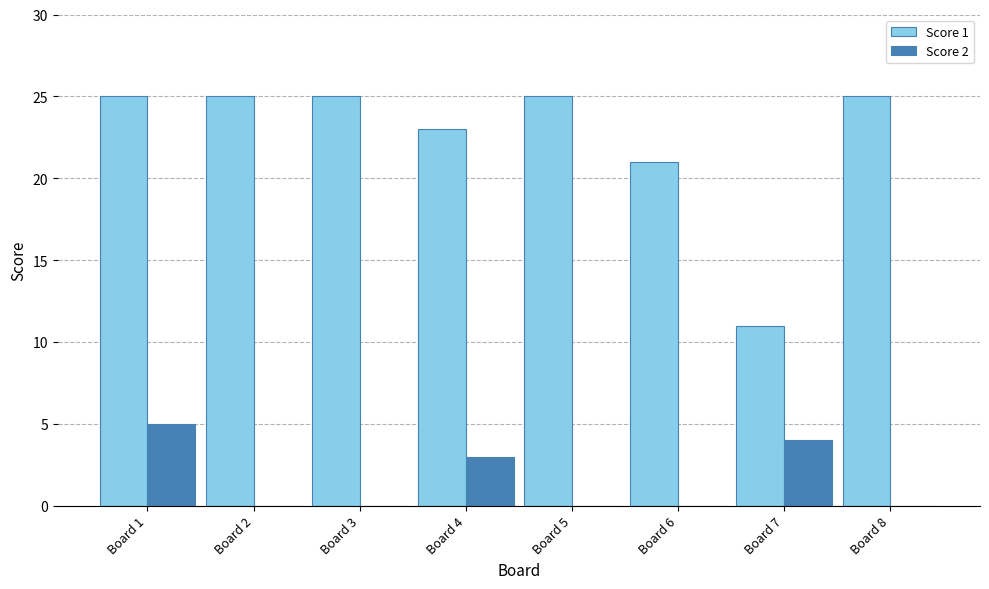

Reading left to right, list all the values displayed in this chart.

Score 1: Board 1=25	Board 2=25	Board 3=25	Board 4=23	Board 5=25	Board 6=21	Board 7=11	Board 8=25
Score 2: Board 1=5	Board 2=0	Board 3=0	Board 4=3	Board 5=0	Board 6=0	Board 7=4	Board 8=0